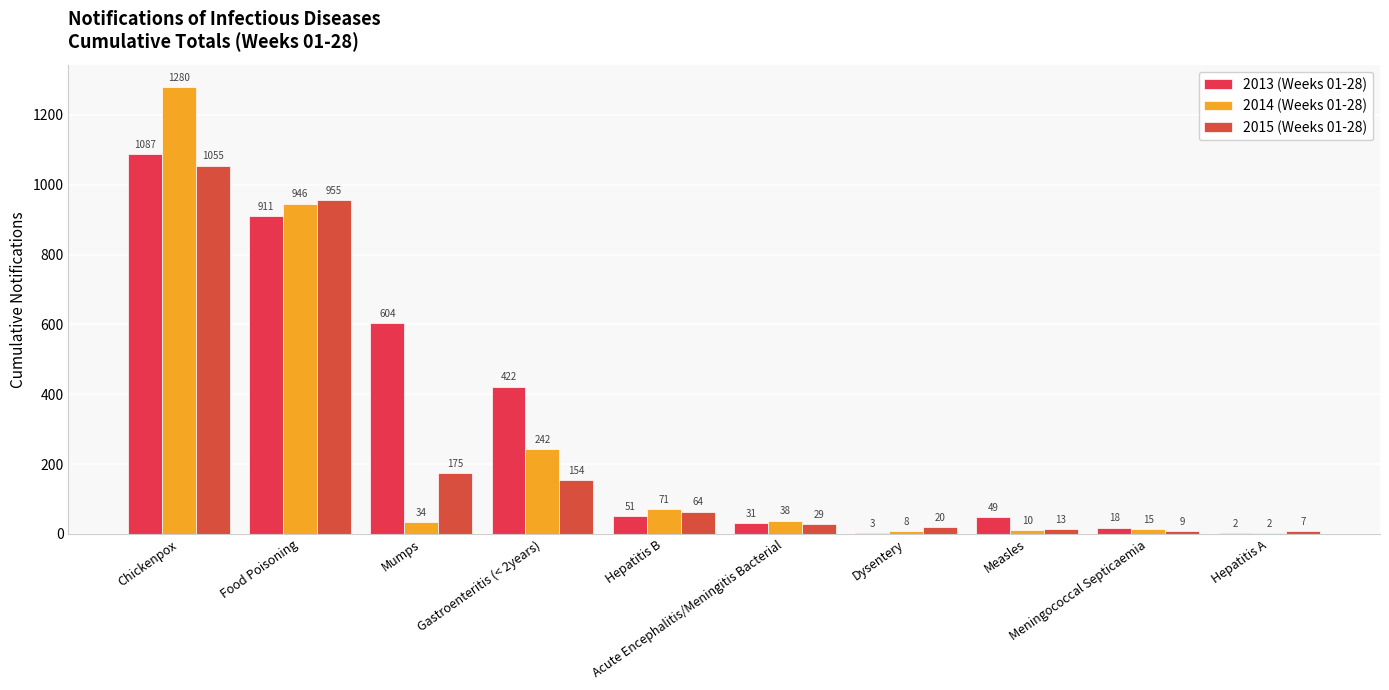

Reading left to right, what are all the values shown in this chart?

2013 (Weeks 01-28): Chickenpox=1087	Food Poisoning=911	Mumps=604	Gastroenteritis (< 2years)=422	Hepatitis B=51	Acute Encephalitis/Meningitis Bacterial=31	Dysentery=3	Measles=49	Meningococcal Septicaemia=18	Hepatitis A=2
2014 (Weeks 01-28): Chickenpox=1280	Food Poisoning=946	Mumps=34	Gastroenteritis (< 2years)=242	Hepatitis B=71	Acute Encephalitis/Meningitis Bacterial=38	Dysentery=8	Measles=10	Meningococcal Septicaemia=15	Hepatitis A=2
2015 (Weeks 01-28): Chickenpox=1055	Food Poisoning=955	Mumps=175	Gastroenteritis (< 2years)=154	Hepatitis B=64	Acute Encephalitis/Meningitis Bacterial=29	Dysentery=20	Measles=13	Meningococcal Septicaemia=9	Hepatitis A=7